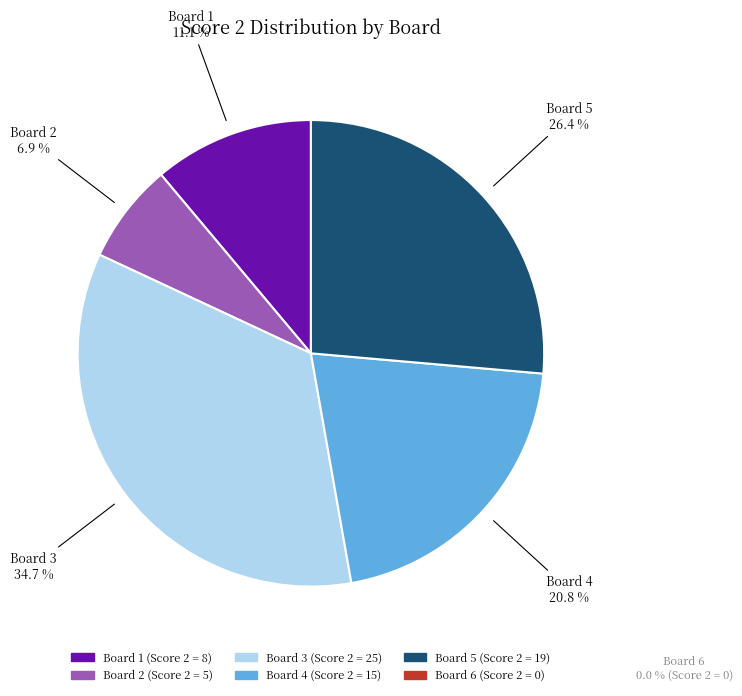

How much of the chart is everything except Board 5?

73.6%